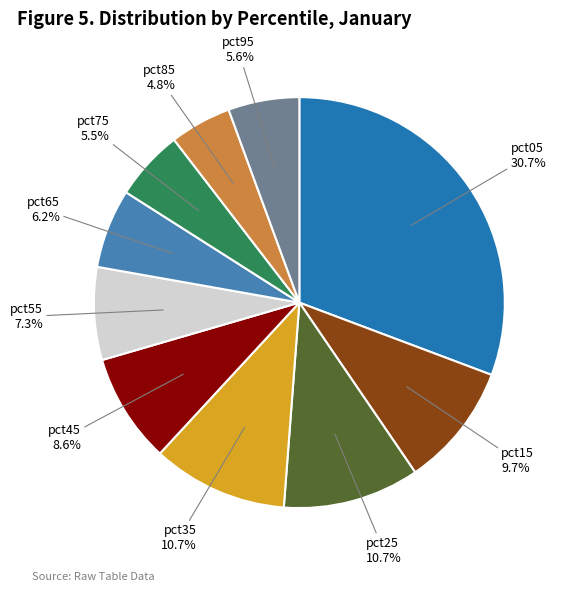

How many segments does this pie chart have?

10